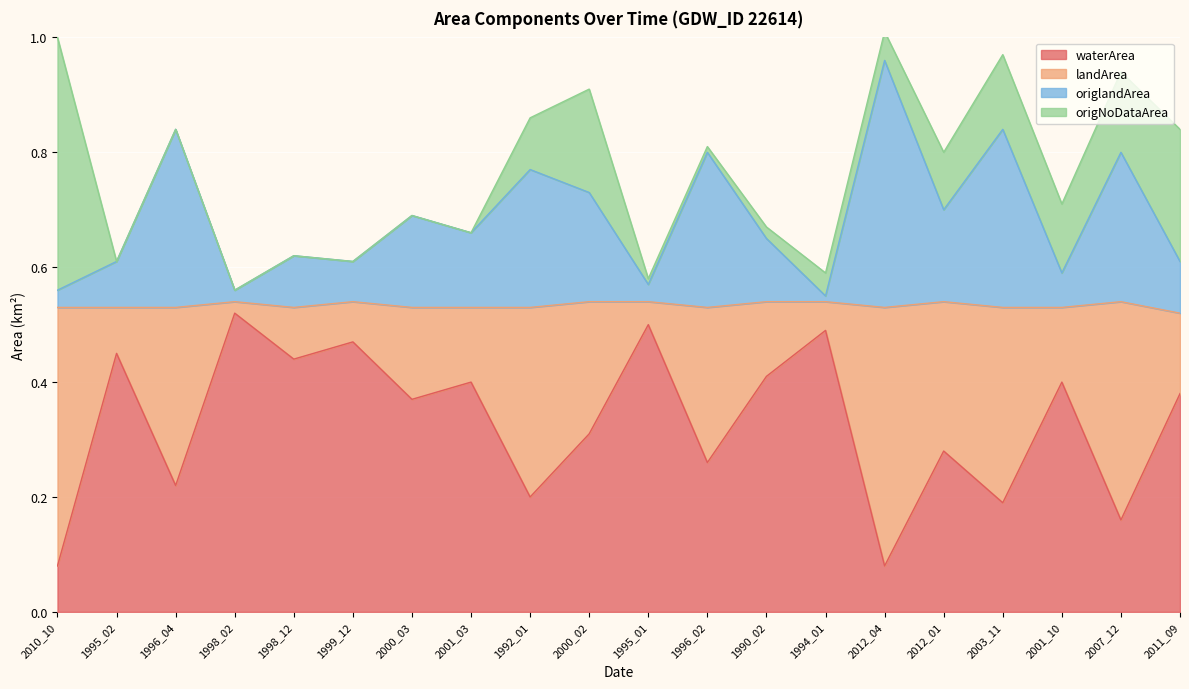

What is the value of the origlandArea point at the 3rd from the left?

0.8